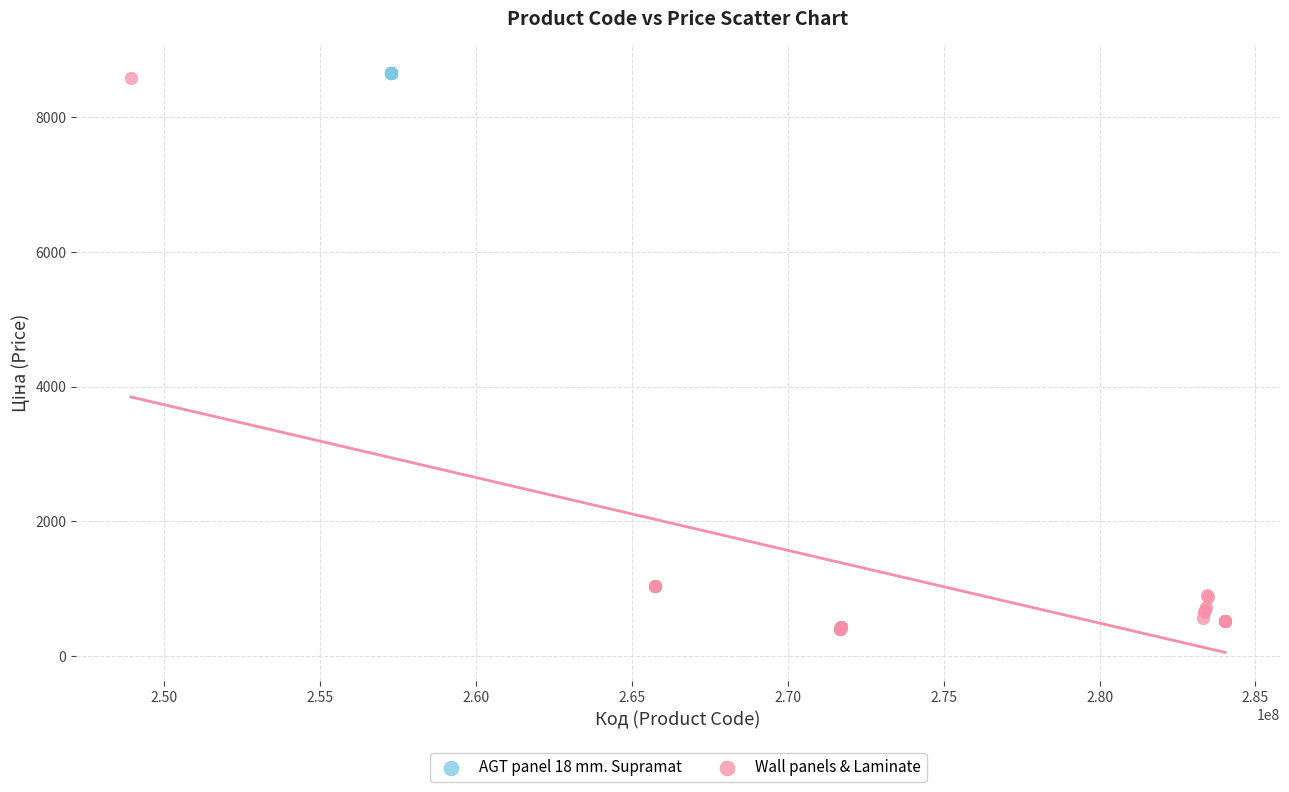

Which series contains the lowest Y value?

Wall panels & Laminate